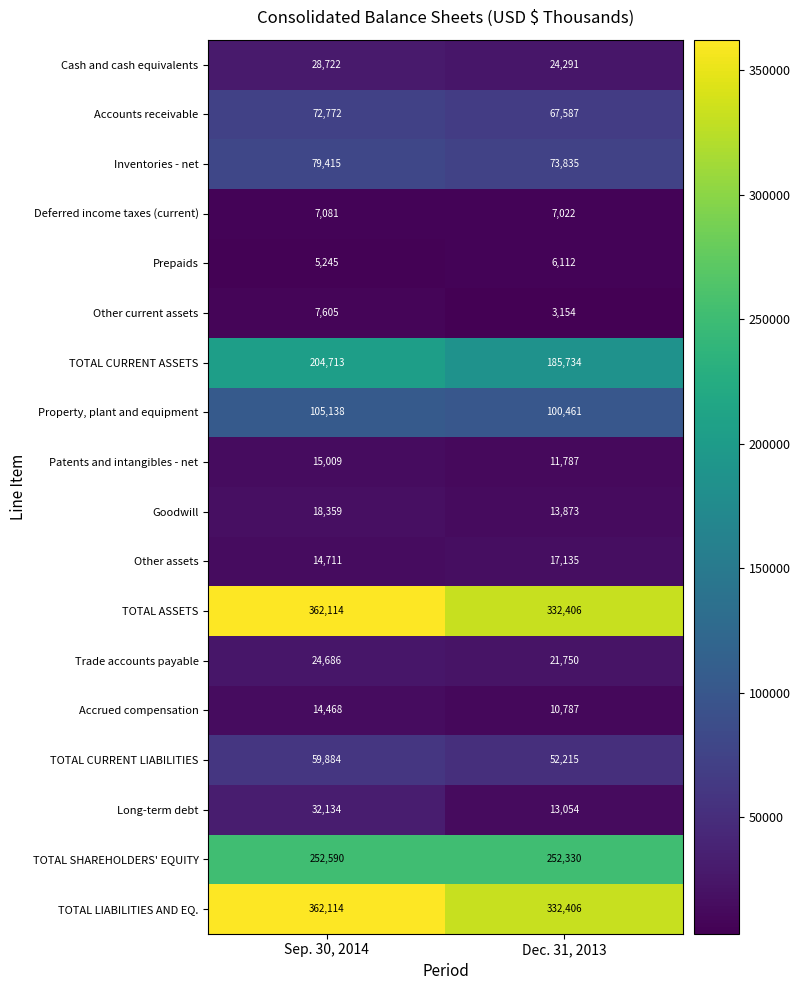

What is the sum of the TOTAL LIABILITIES AND EQ. values at Dec. 31, 2013 and Sep. 30, 2014?

694520